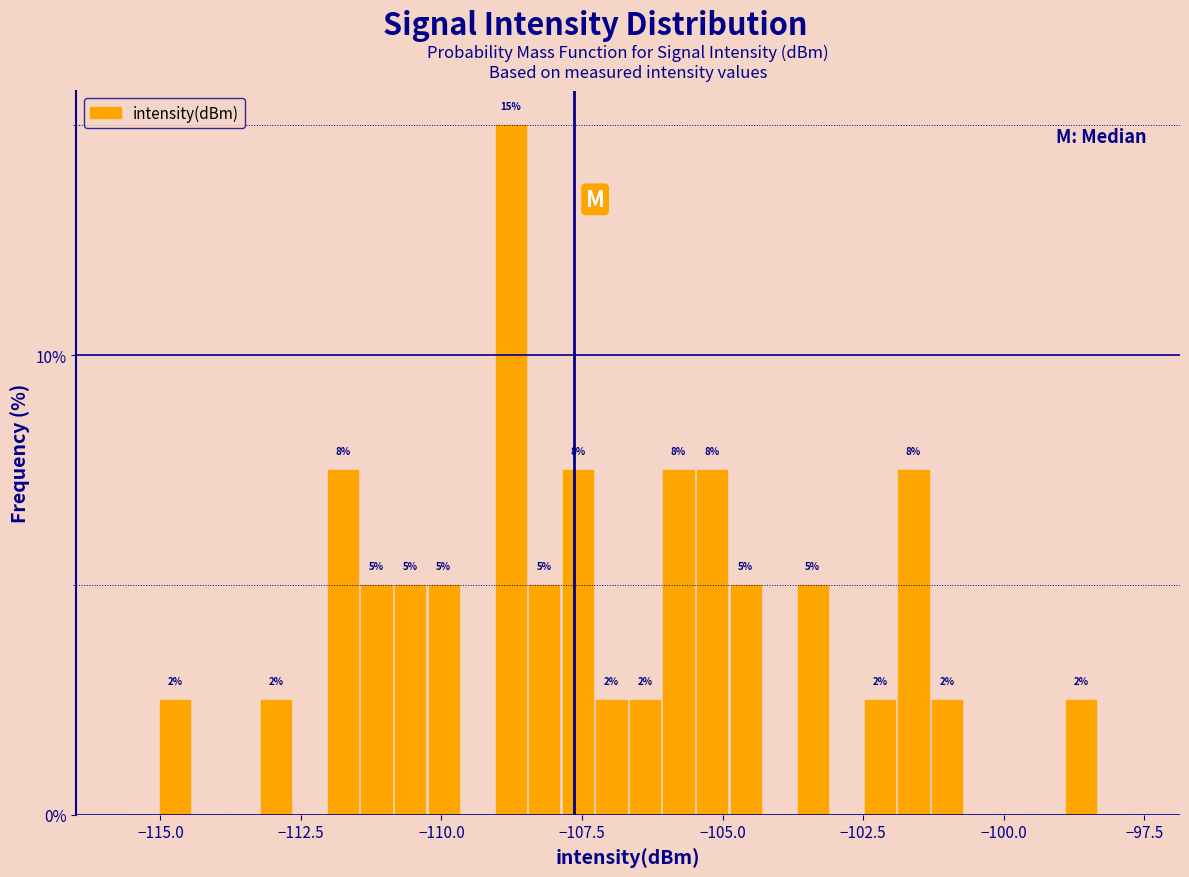

Read against the x-axis, roughly where is the centre of the tallest bar?

-109.0